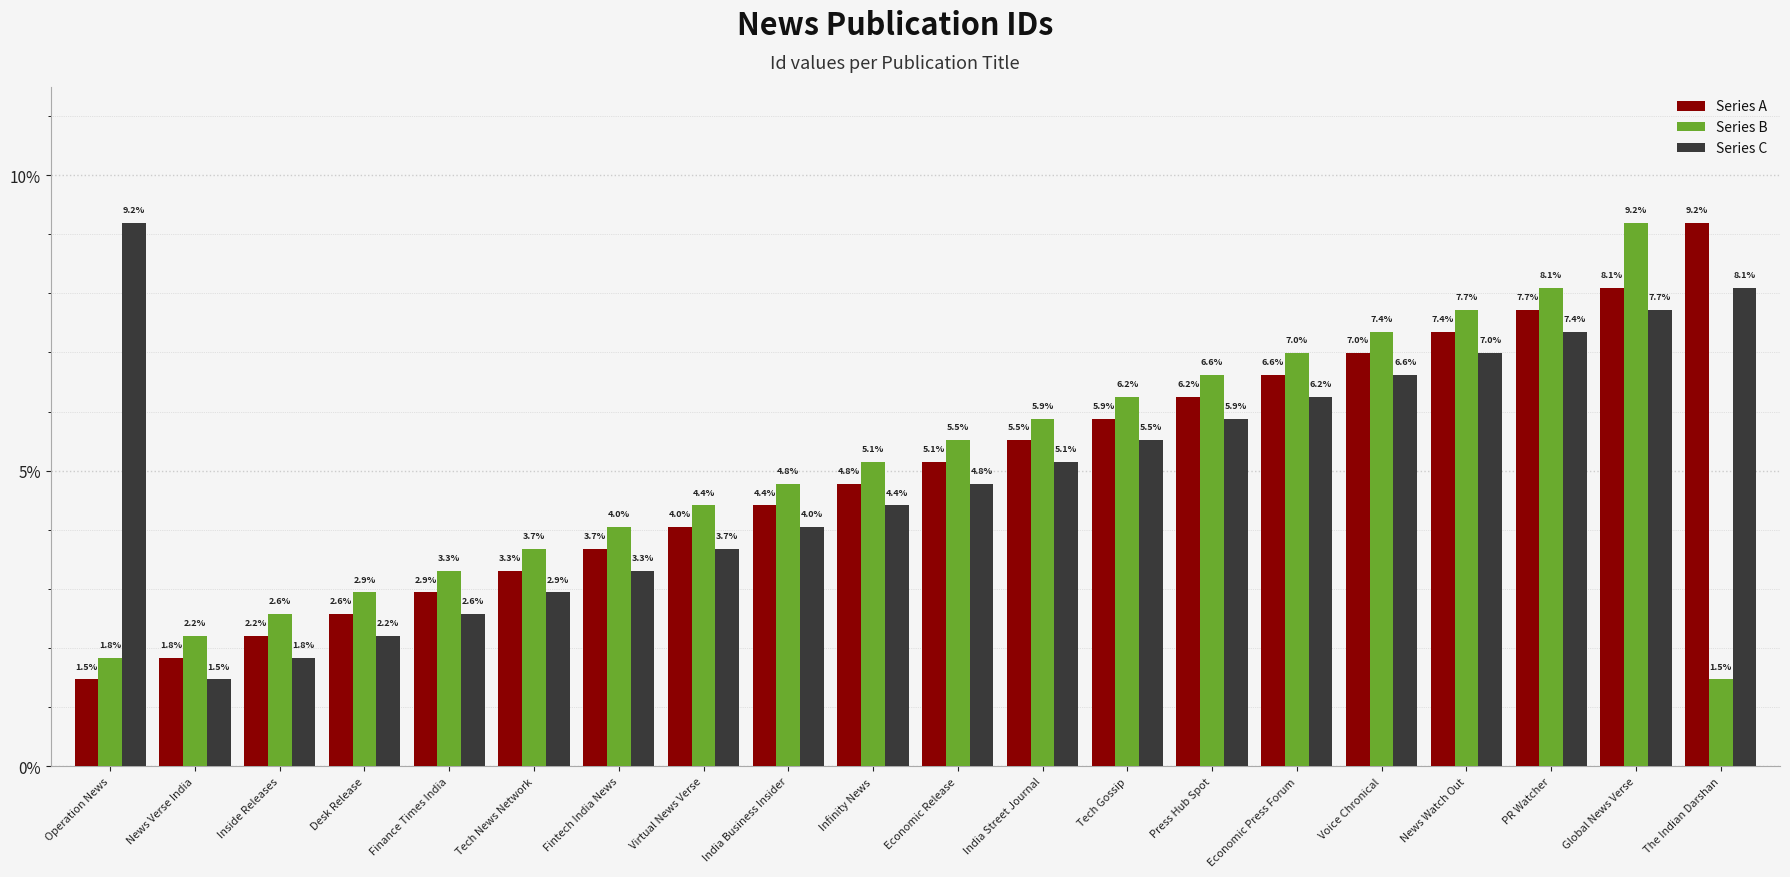

Read the Series B value at Desk Release.

2.9